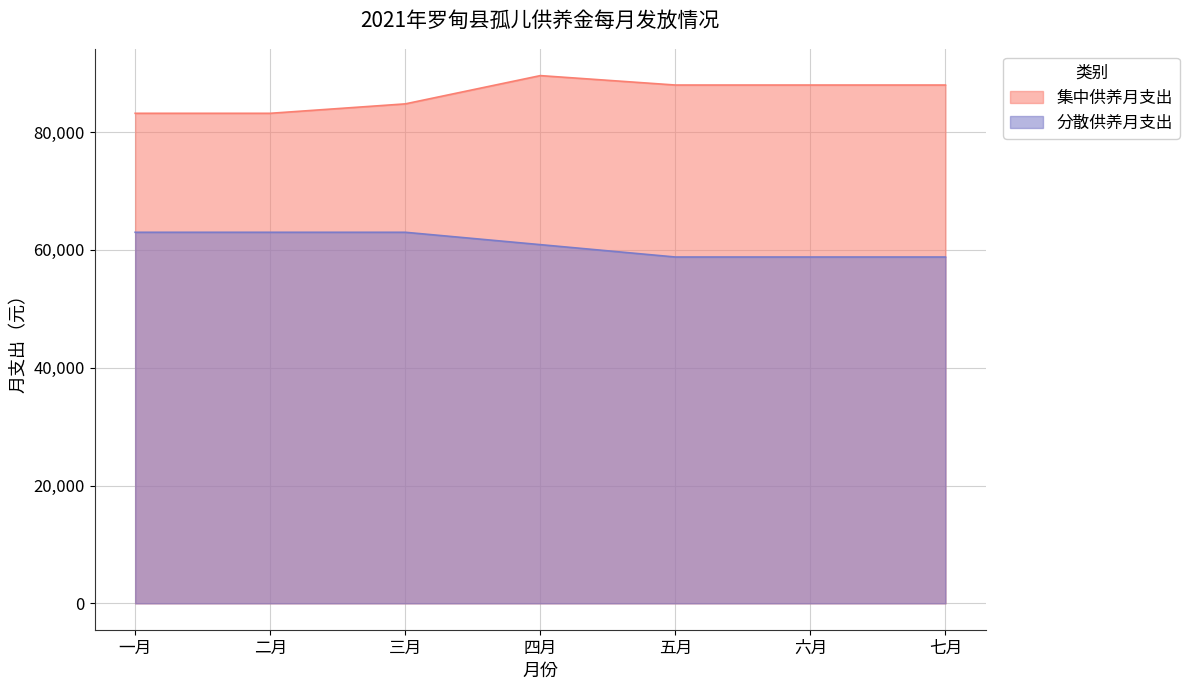

Reading left to right, transcribe all the data shown in this chart.

集中供养月支出: 83200	83200	84800	89600	88000	88000	88000
分散供养月支出: 63000	63000	63000	60900	58800	58800	58800